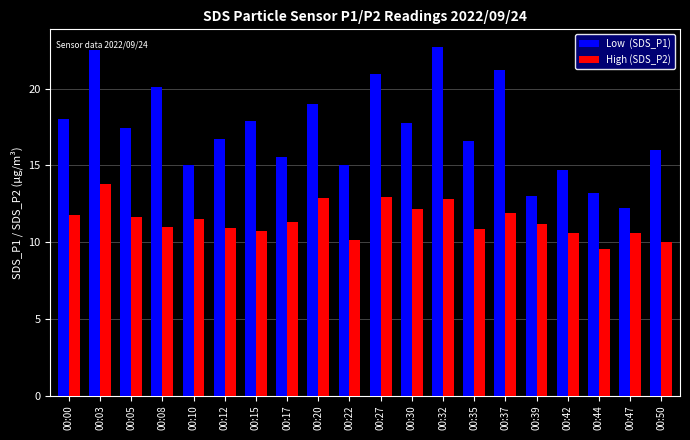

What is the difference between the highest and lowest values at 00:50?

6.0